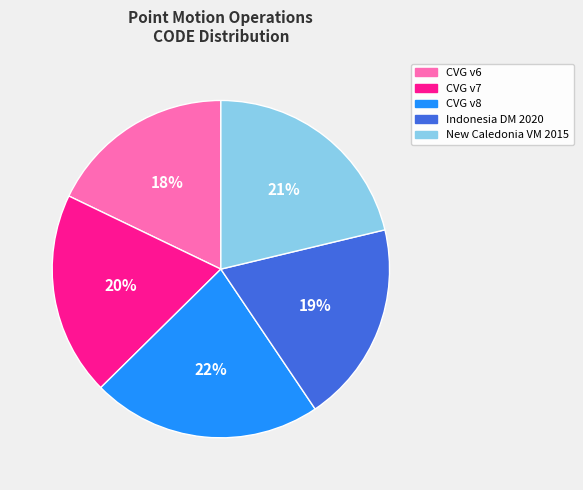

Is there any slice that represents more than half of the pie?

No